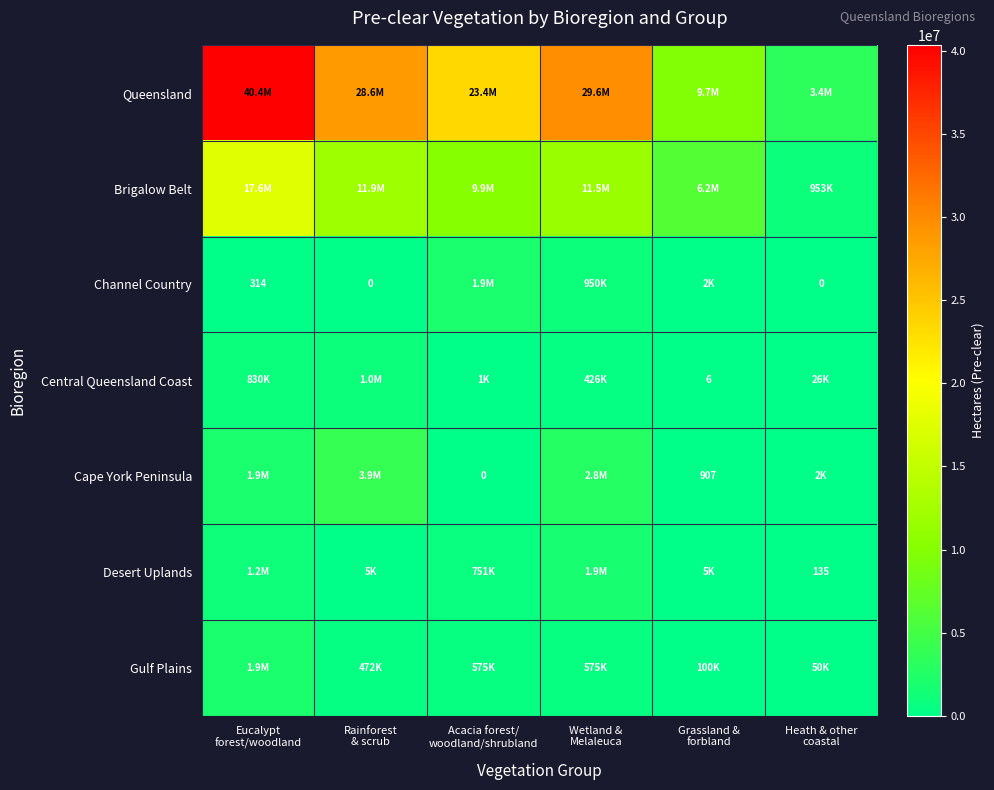

What is the sum of all Brigalow Belt values?

58223825